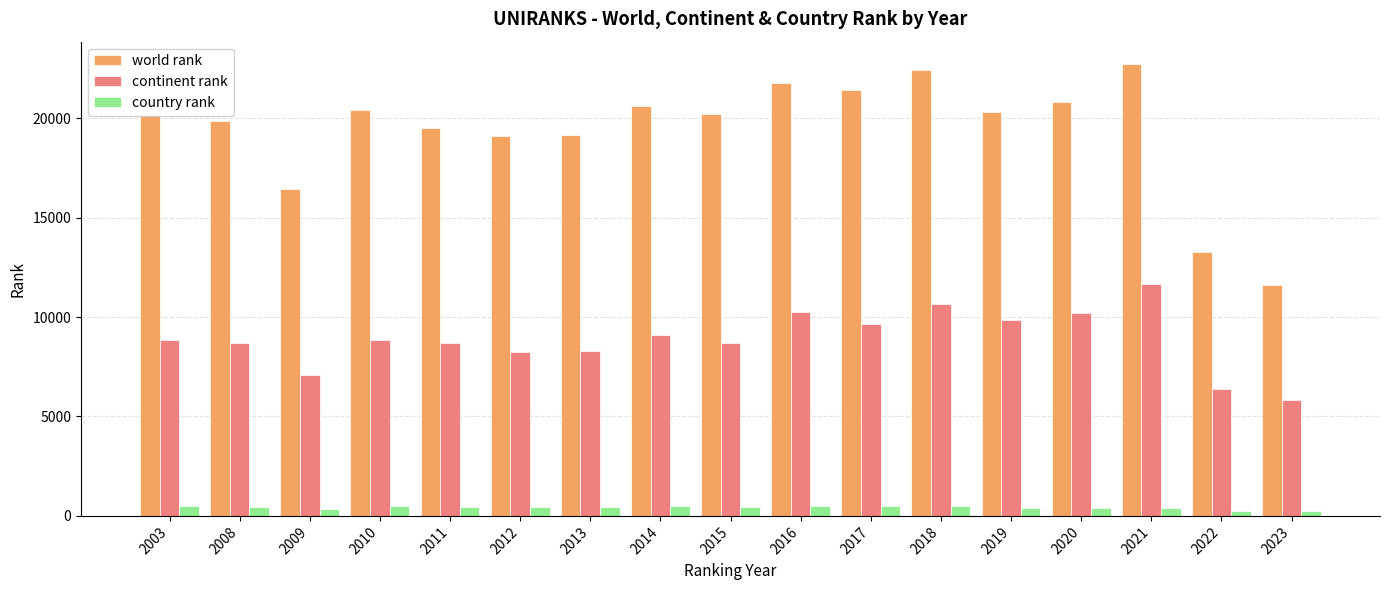

What is the sum of the continent rank values at 2010 and 2020?

19013